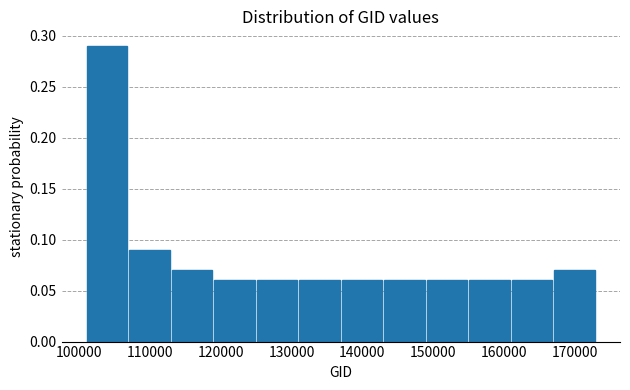

Over which range of the x-axis is the bar tallest?

101000 to 107000